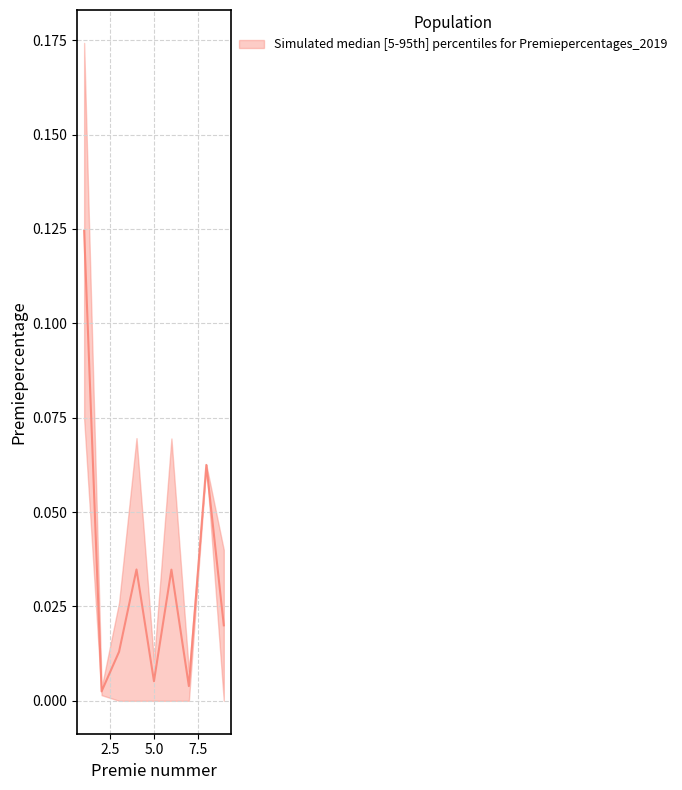

At which category is the sum across all series the highest?

1